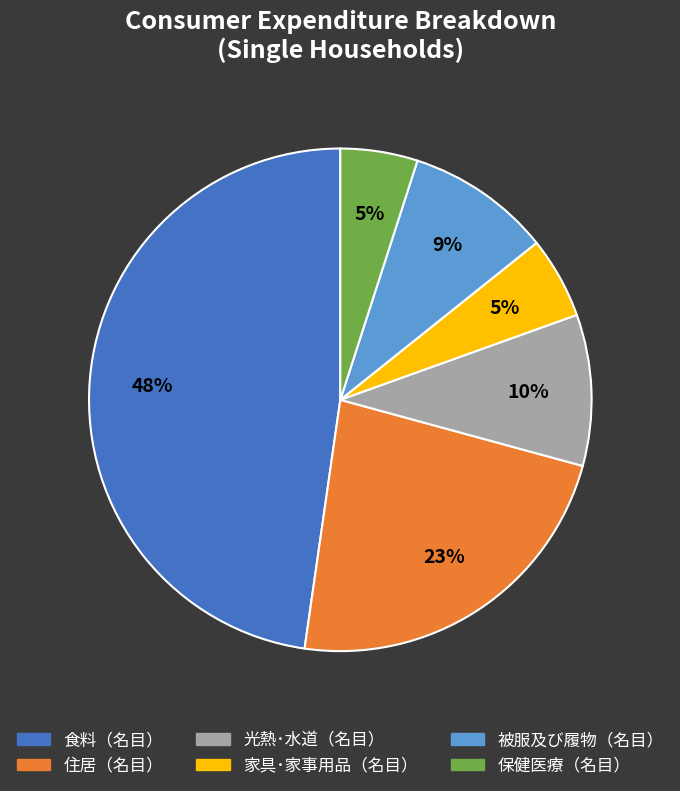

How many segments does this pie chart have?

6